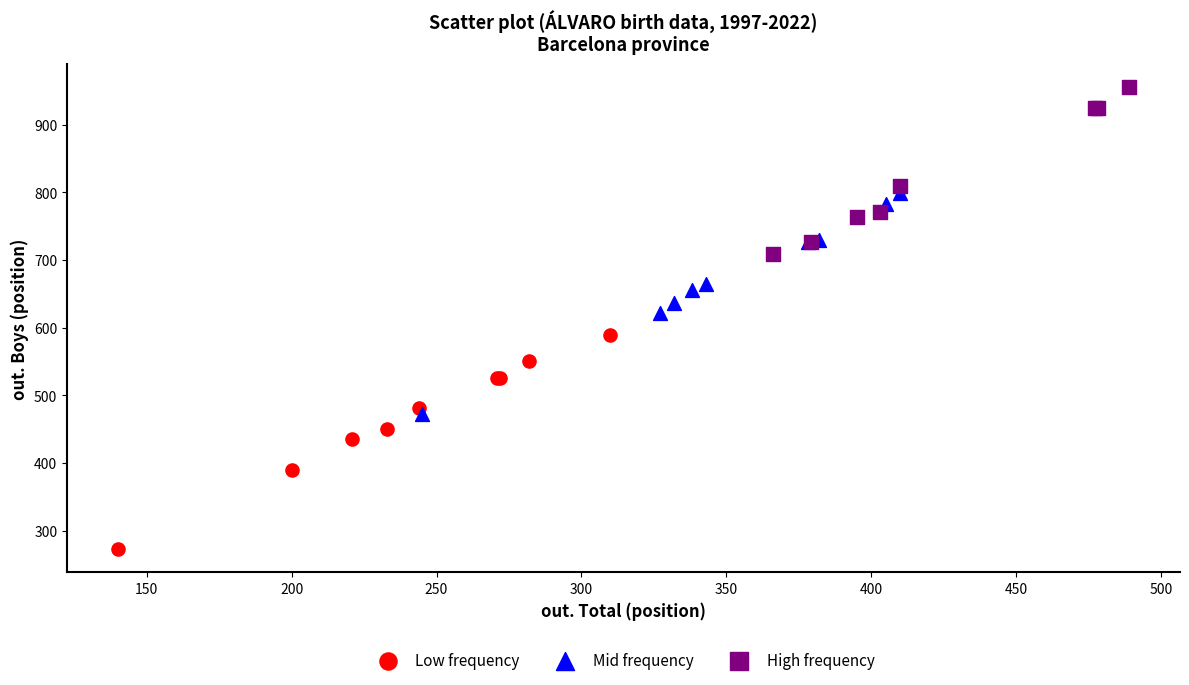

Which series reaches the minimum Y coordinate?

Low frequency